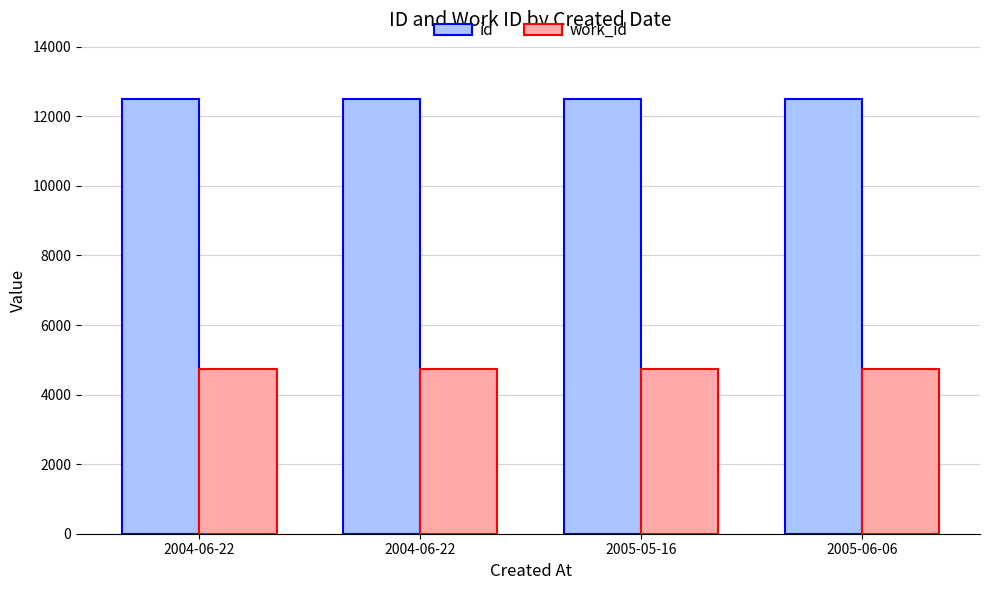

At which category is the sum across all series the highest?

2005-06-06